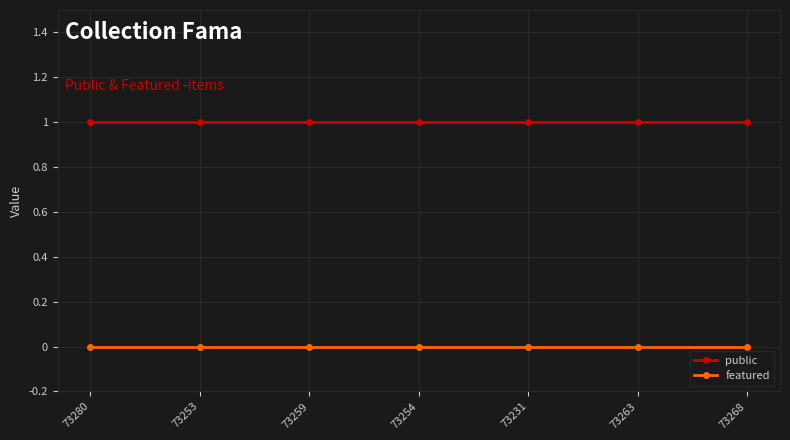

True or false: public has a value of 1 at 73263.

True